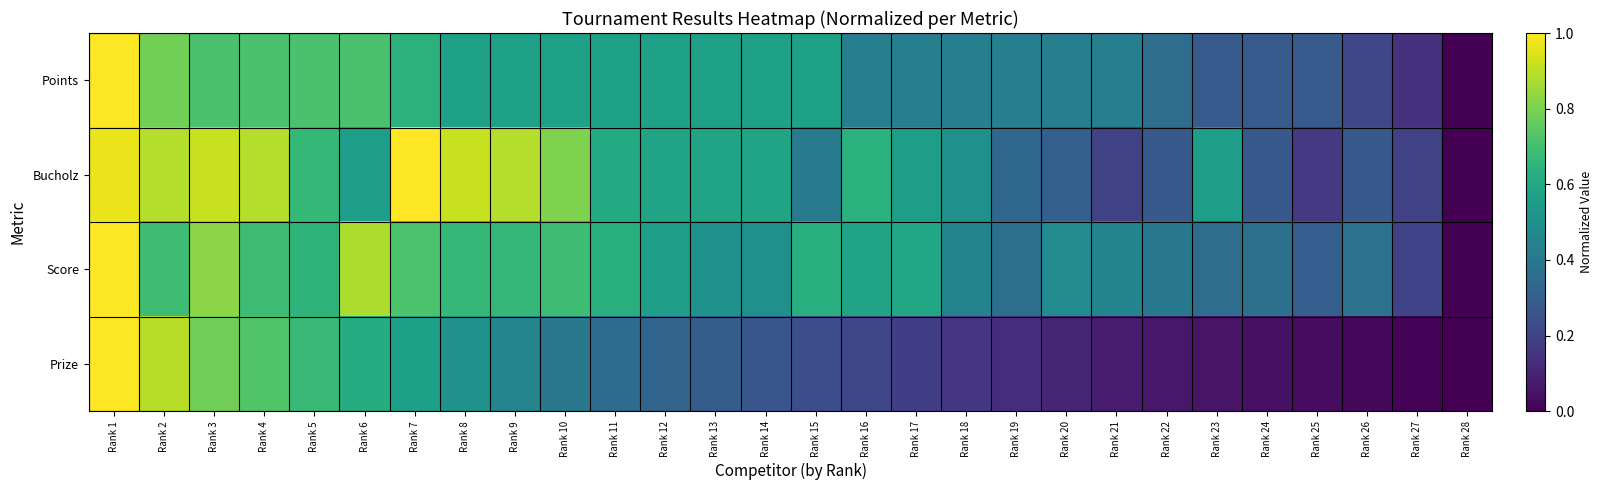

What is the difference between the highest and lowest values at Rank 9?

0.4